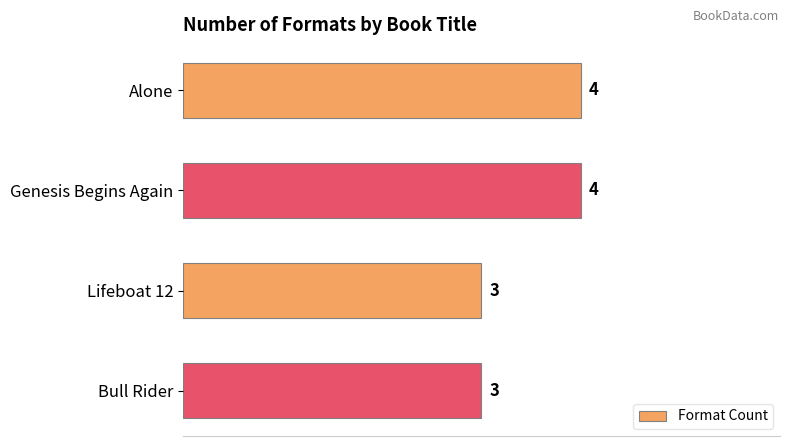

True or false: the data shows 3 at Lifeboat 12.

True